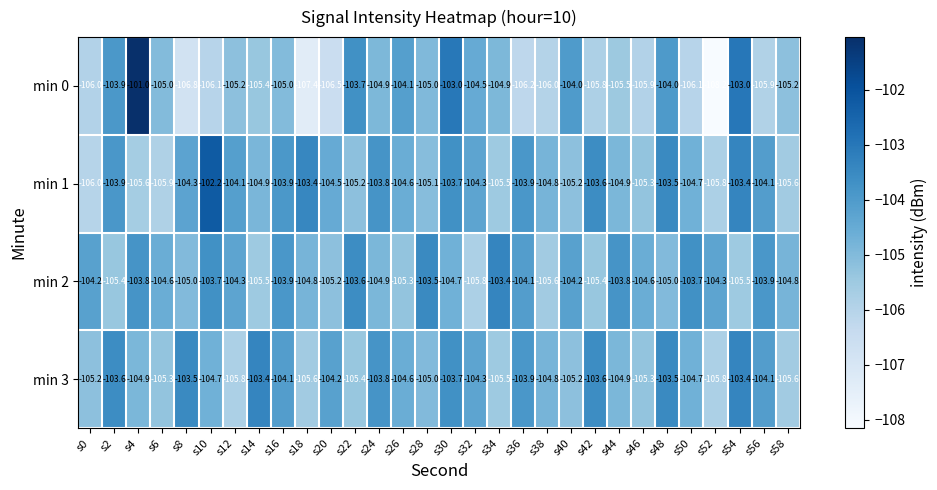

Which series has the largest total across all categories?

min 1